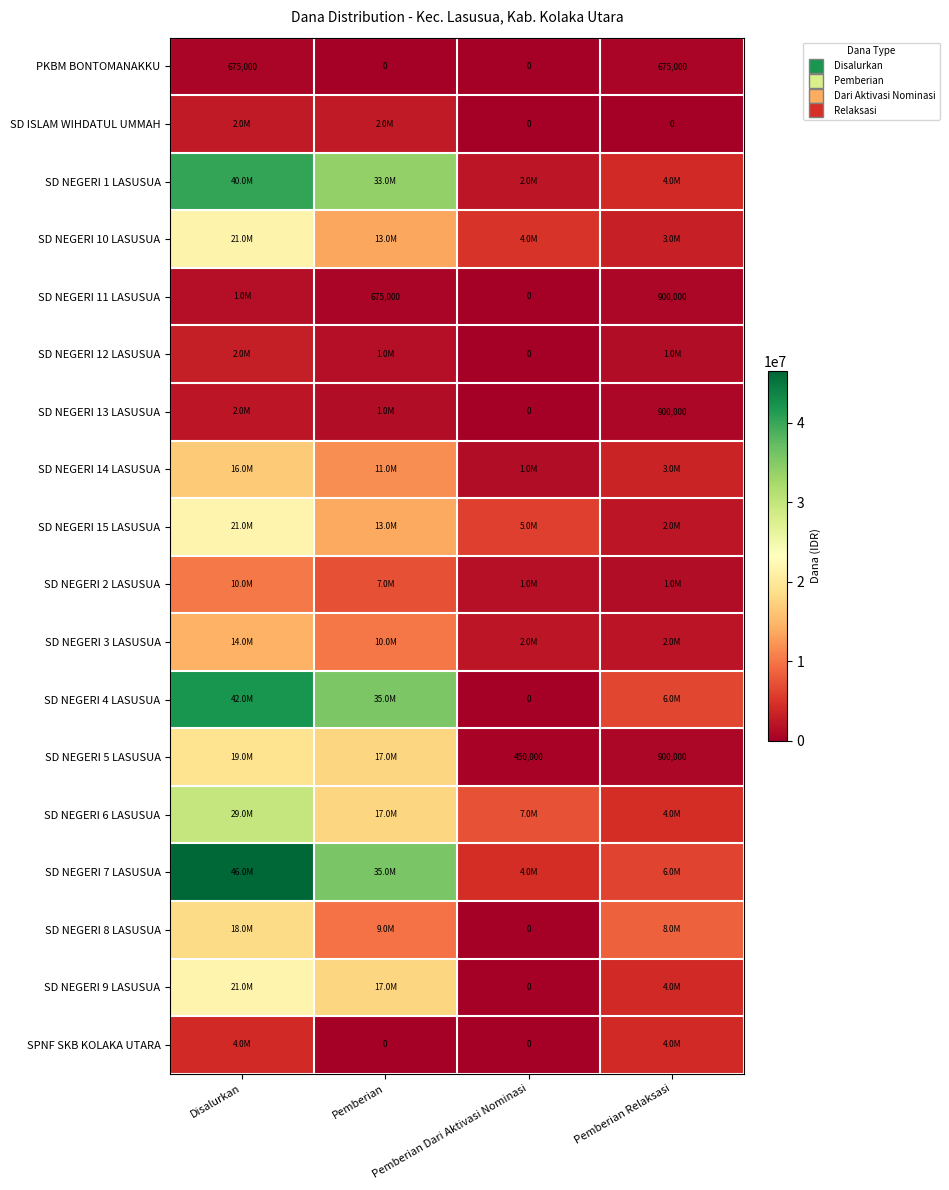

What is the greatest value displayed?

46575000